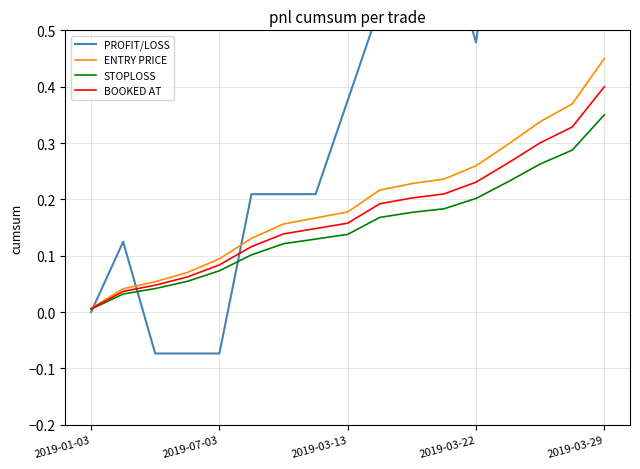

Which series has the largest total across all categories?

PROFIT/LOSS